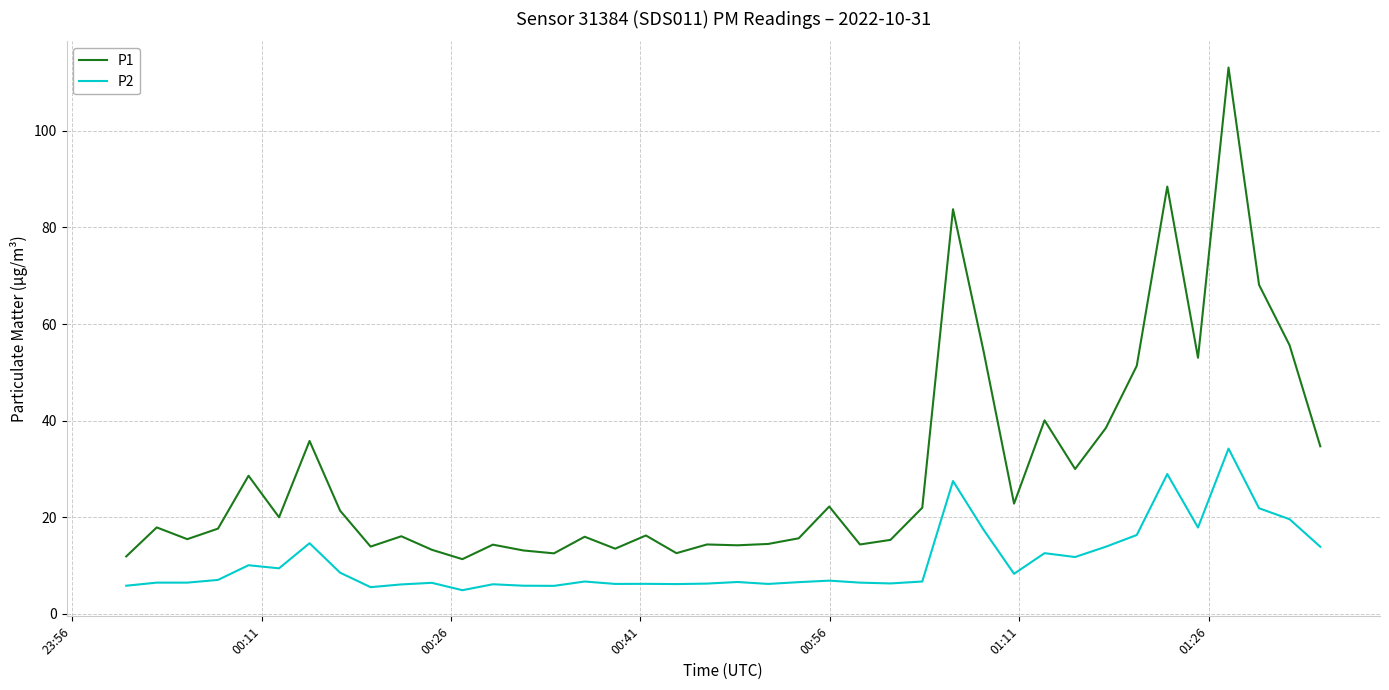

What is the smallest value displayed?

4.9